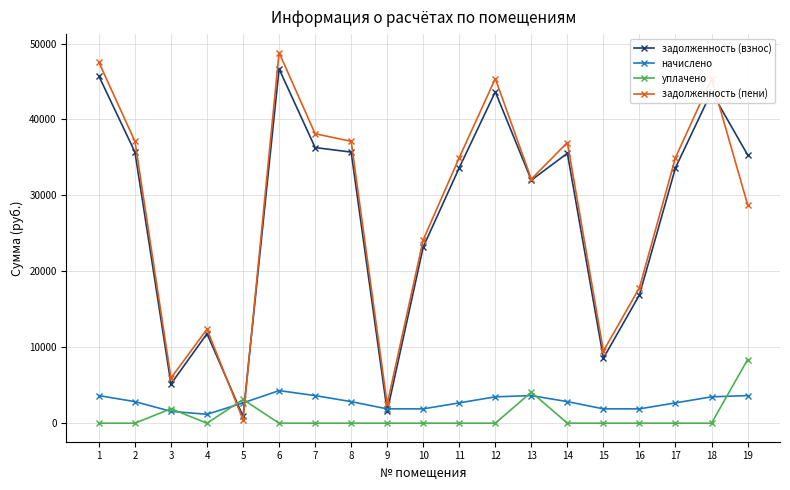

What is the sum of the уплачено values at 11 and 19?

8369.2